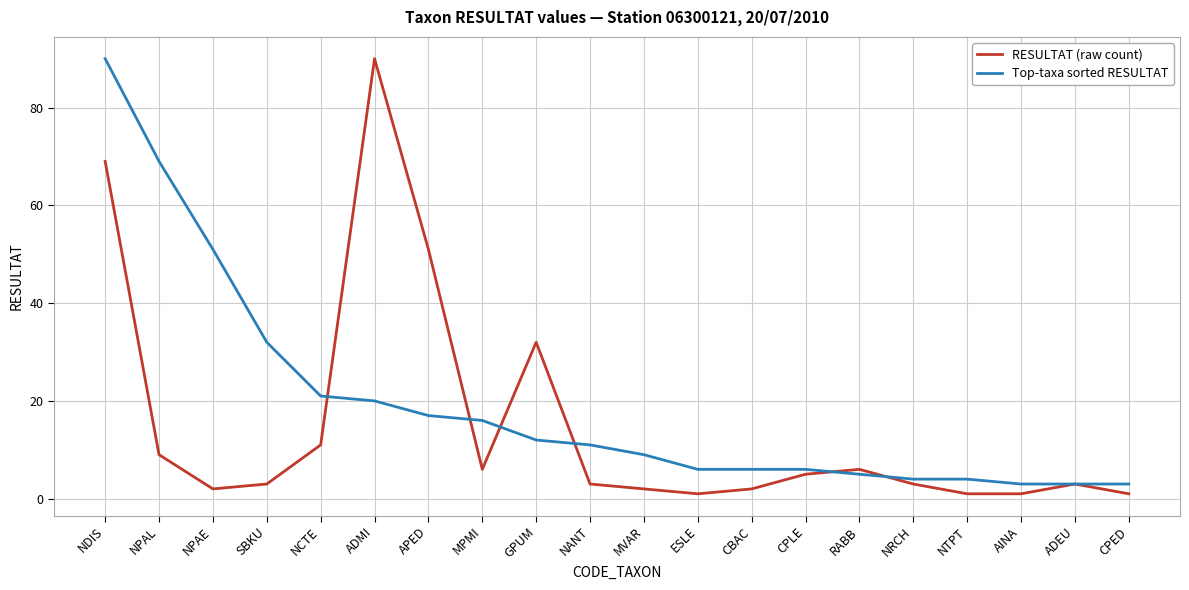

What are all the series names shown in the legend?

RESULTAT (raw count), Top-taxa sorted RESULTAT